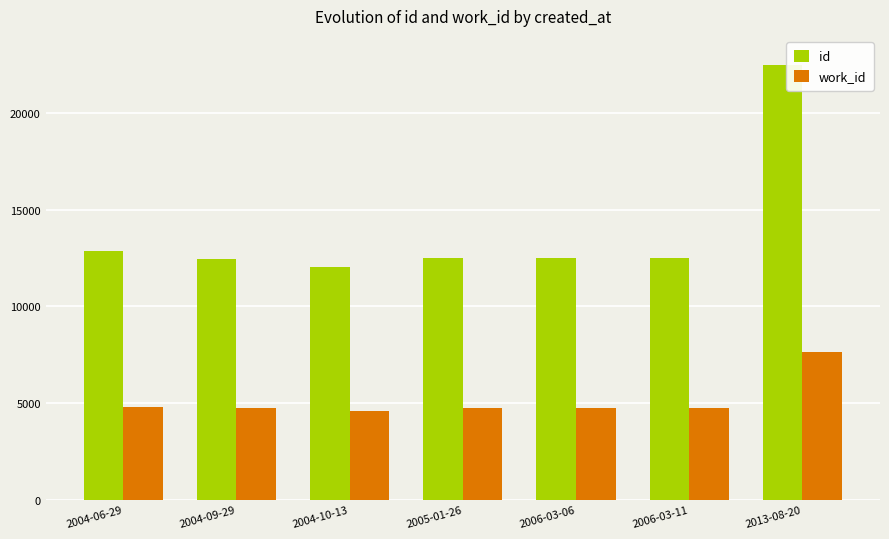

Between 2004-06-29 and 2004-10-13, which series saw the biggest shift?

id